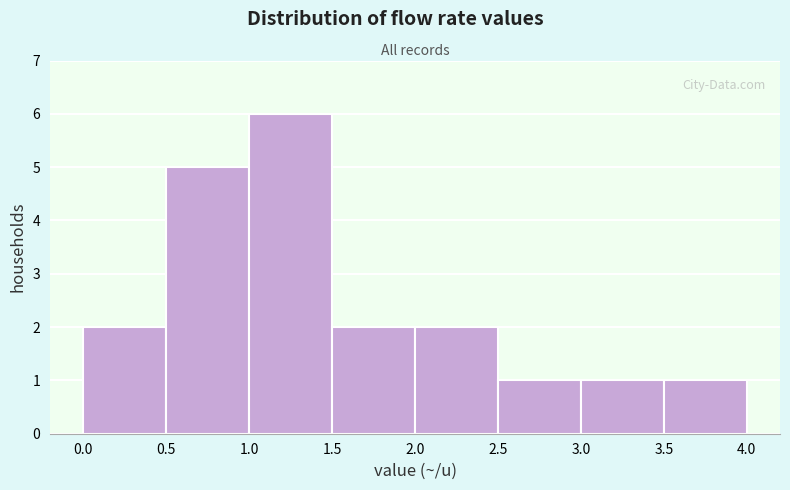

Reading left to right, list every bar in this chart as the range it spans on the x-axis followed by its height. The values are not printed on the chart, so give them approximately, as read against the axis.

0.0 to 0.5: 2
0.5 to 1.0: 5
1.0 to 1.5: 6
1.5 to 2.0: 2
2.0 to 2.5: 2
2.5 to 3.0: 1
3.0 to 3.5: 1
3.5 to 4.0: 1